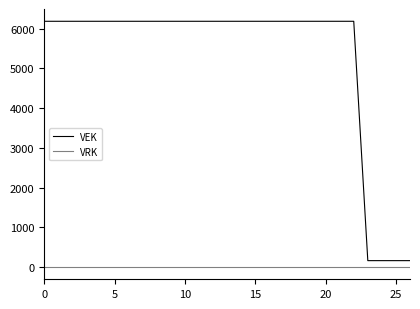

Which series has the largest total across all categories?

VEK